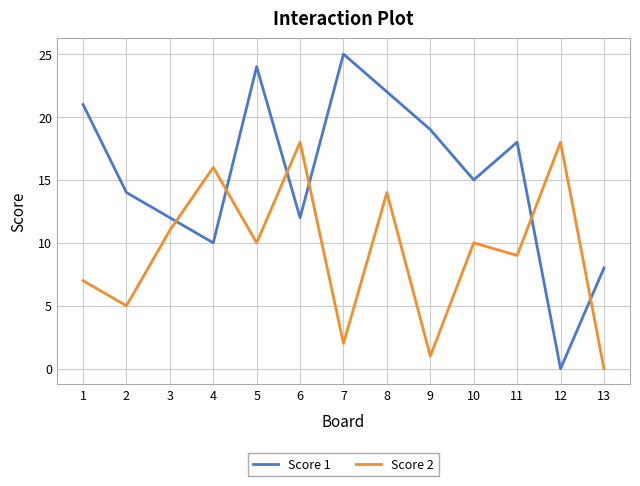

Which series changed the most between 3 and 11?

Score 1